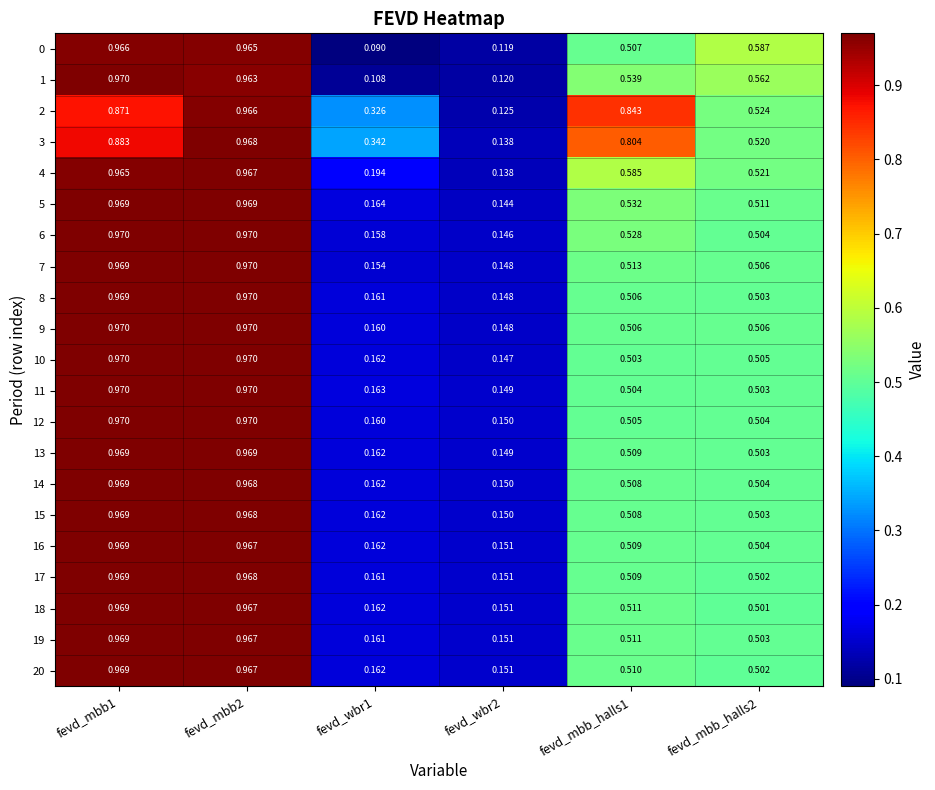

Is the value of 5 at fevd_wbr1 greater than the value of 1 at fevd_mbb_halls2?

No